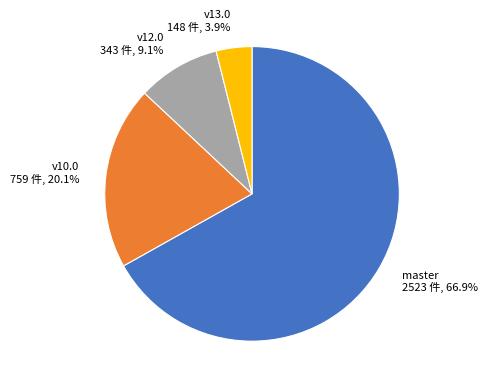

Count the number of slices in the pie.

4